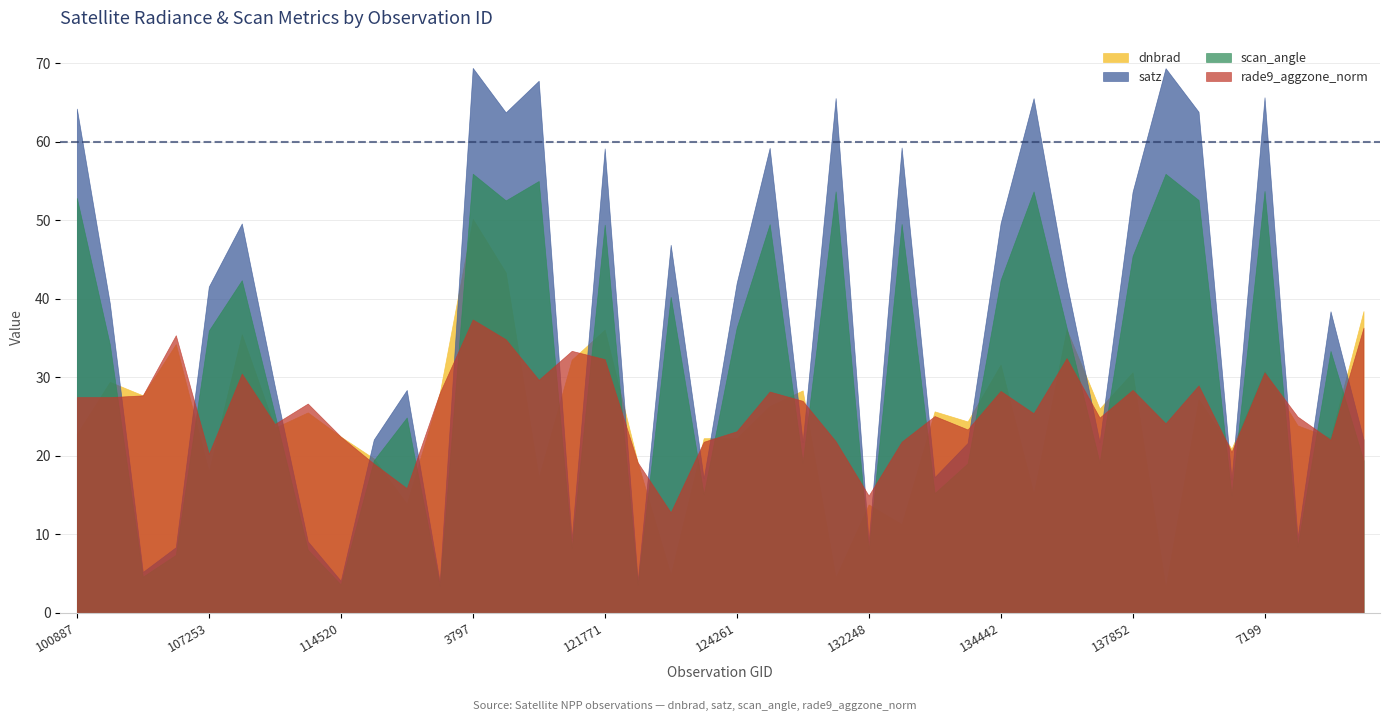

Does the chart display data point markers on the line(s)?

No